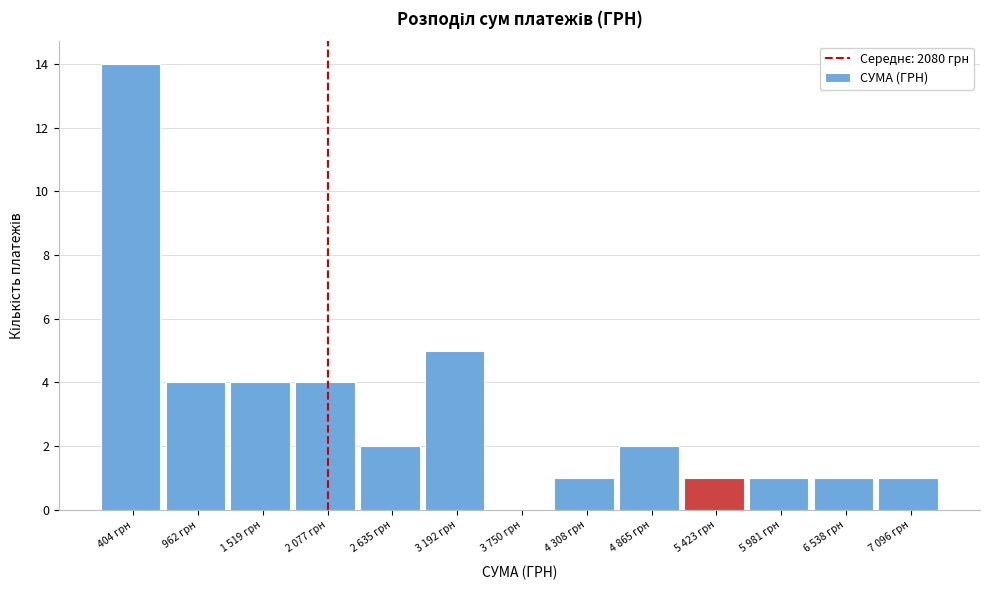

Reading left to right, list all the values displayed in this chart.

404 грн=14	962 грн=4	1 519 грн=4	2 077 грн=4	2 635 грн=2	3 192 грн=5	3 750 грн=0	4 308 грн=1	4 865 грн=2	5 423 грн=1	5 981 грн=1	6 538 грн=1	7 096 грн=1